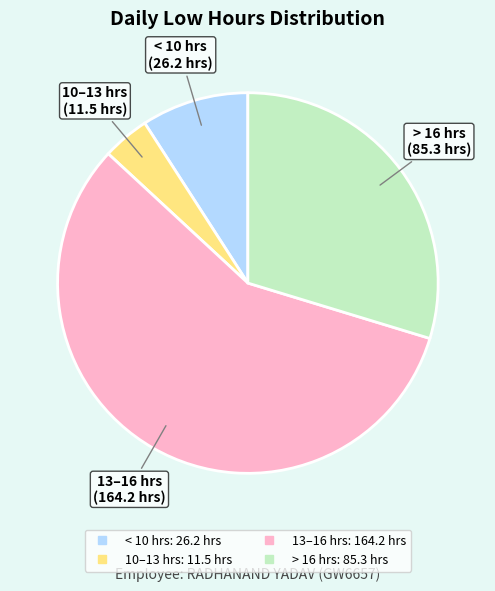

Does any single category account for the majority?

Yes